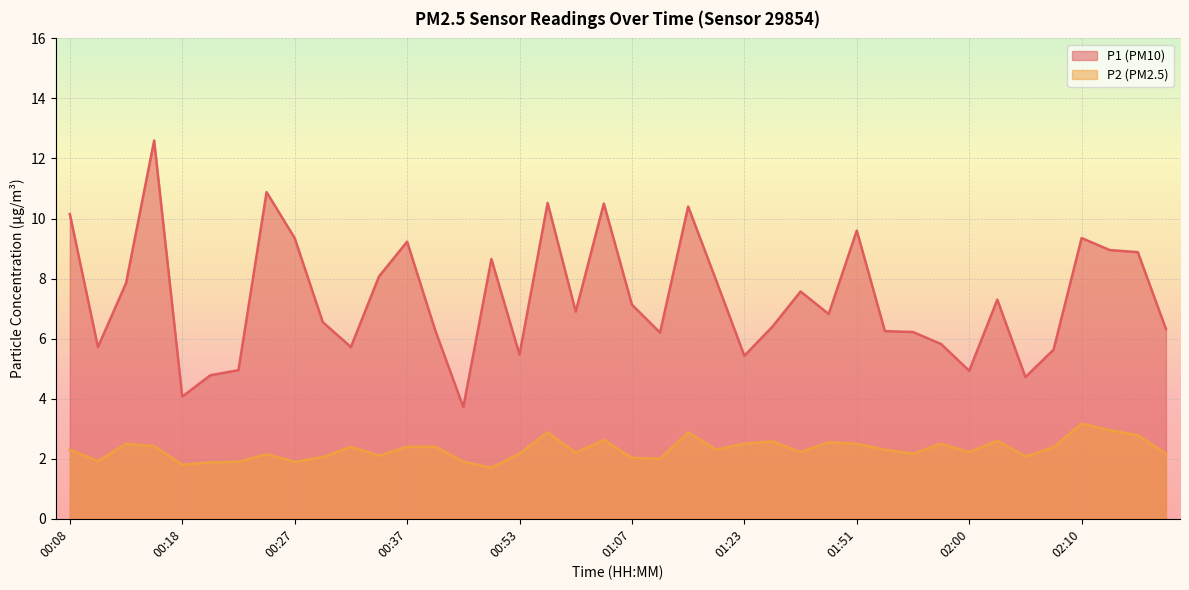

The value of P1 line at 30 is 6.2. True or false?

True